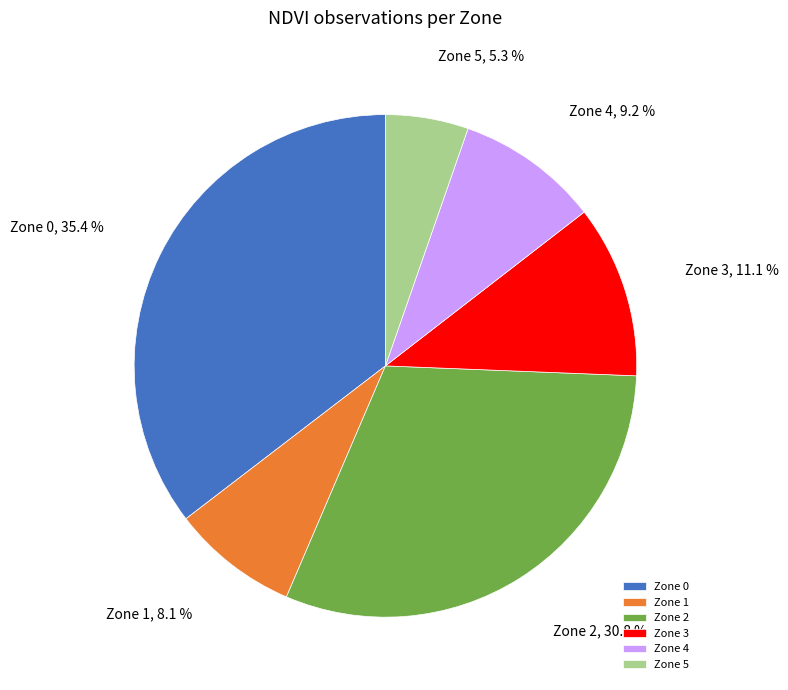

Does Zone 4 represent more than half of the total?

No